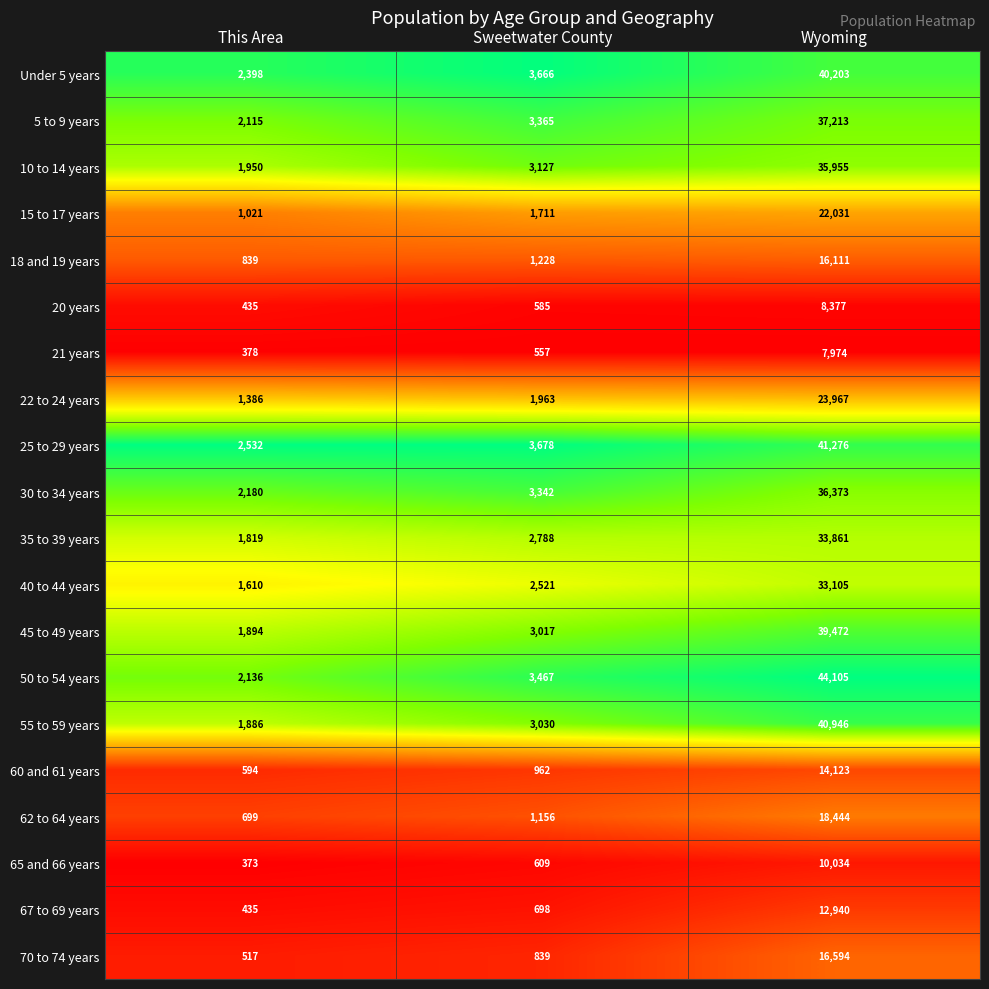

Between Sweetwater County and Wyoming, which series saw the biggest shift?

50 to 54 years